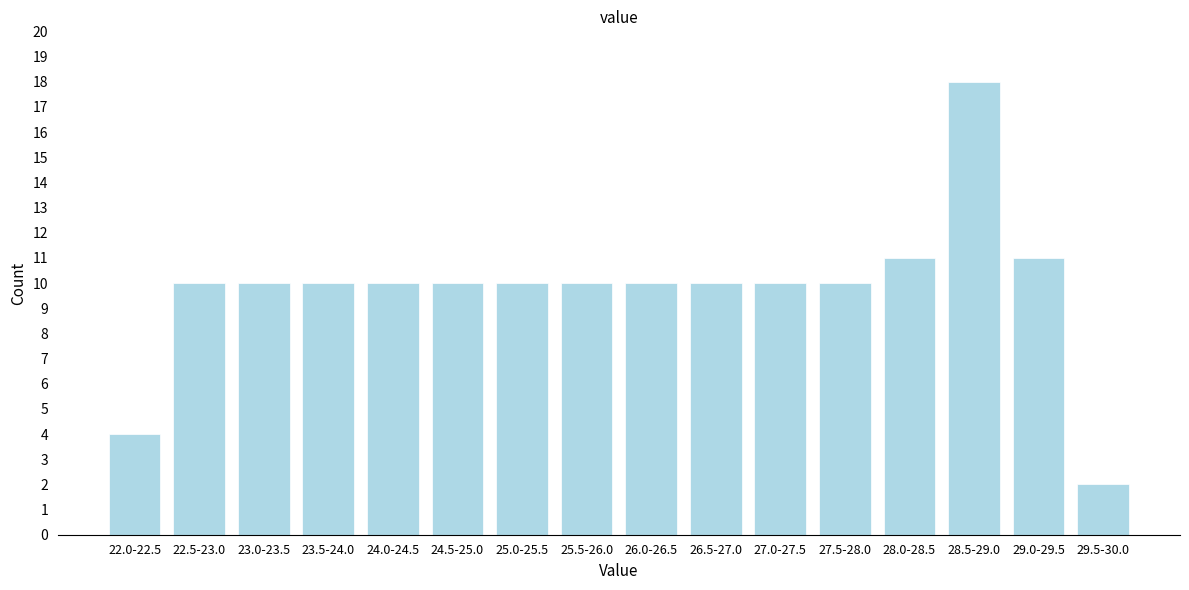

Reading left to right, list all the values displayed in this chart.

22.0-22.5=4	22.5-23.0=10	23.0-23.5=10	23.5-24.0=10	24.0-24.5=10	24.5-25.0=10	25.0-25.5=10	25.5-26.0=10	26.0-26.5=10	26.5-27.0=10	27.0-27.5=10	27.5-28.0=10	28.0-28.5=11	28.5-29.0=18	29.0-29.5=11	29.5-30.0=2